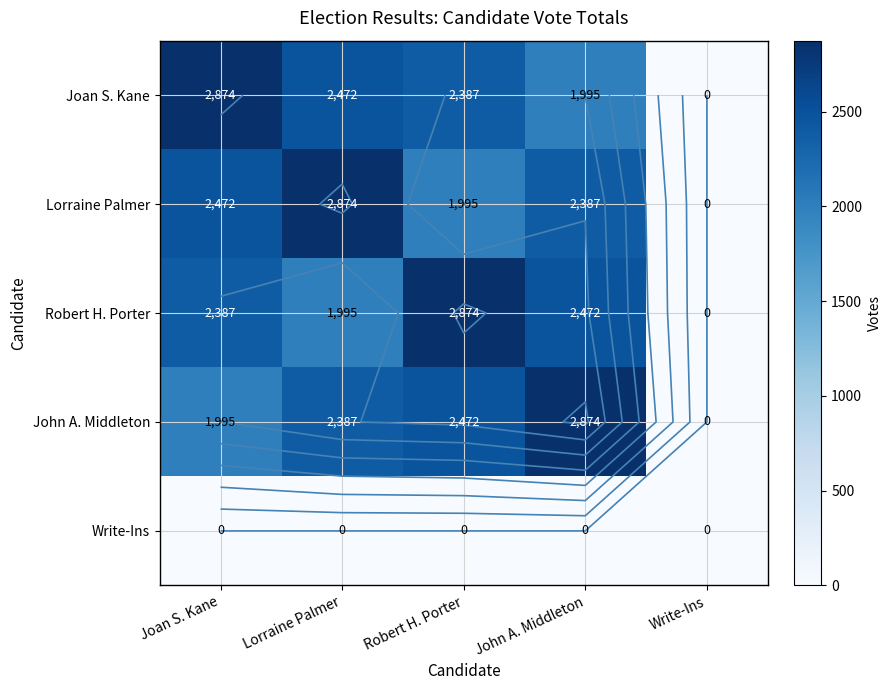

What is the total value across all series at Lorraine Palmer?

9728